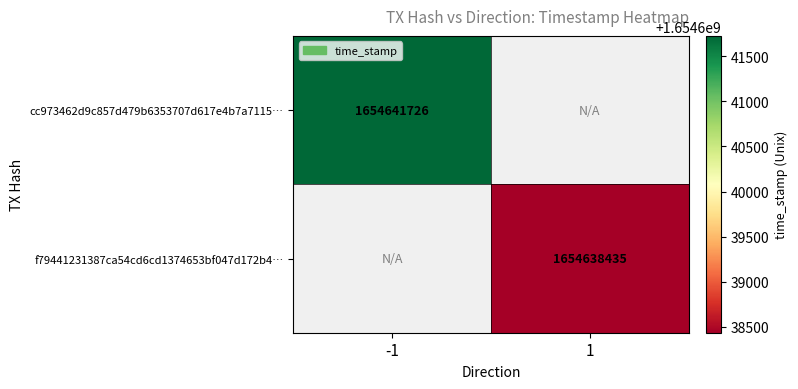

Is it true that cc973462d9c857d479b6353707d617e4b7a7115… equals 2514631693 at -1?

False